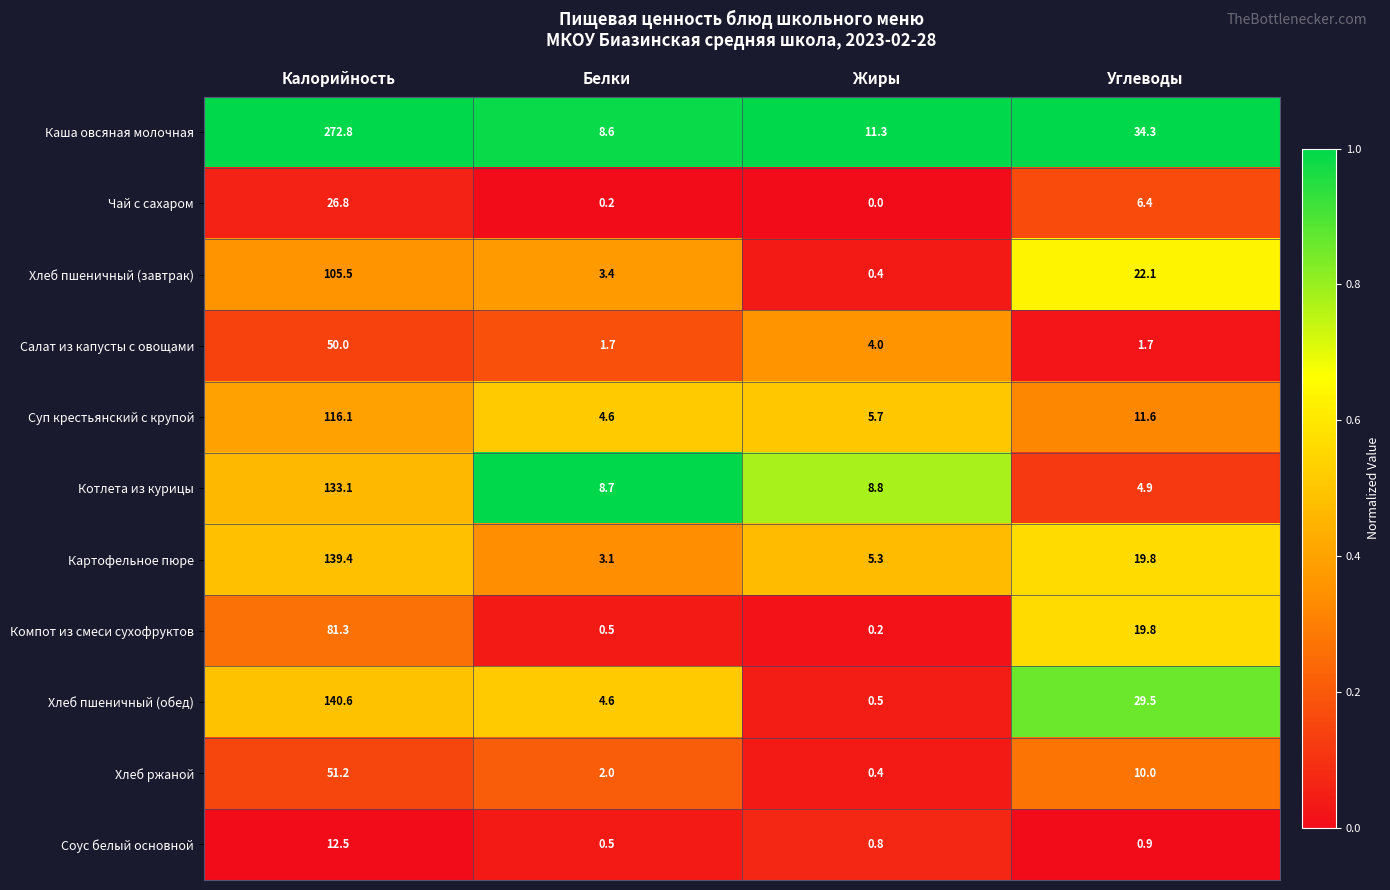

What is the difference between the maximum and second lowest values in the Каша овсяная молочная series?

261.5